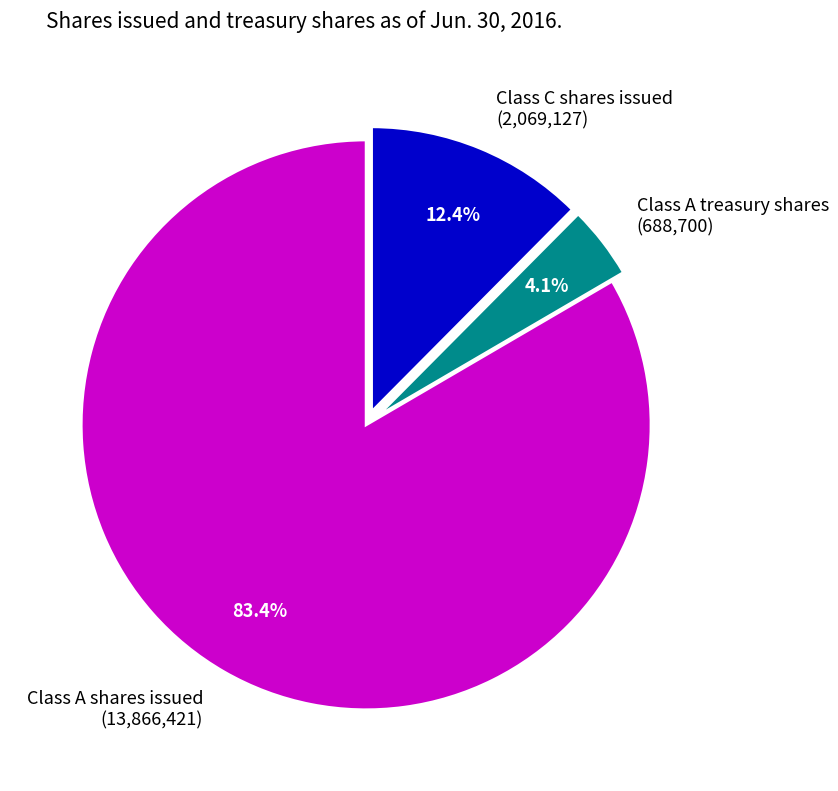

Which category has the smallest portion of the pie?

Class A treasury shares